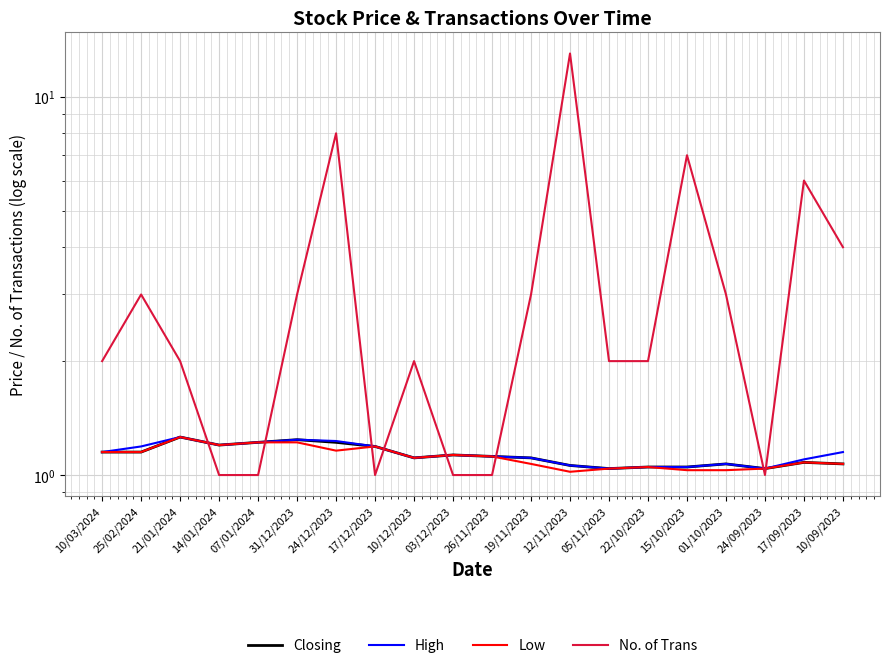

Does the chart display data point markers on the line(s)?

No